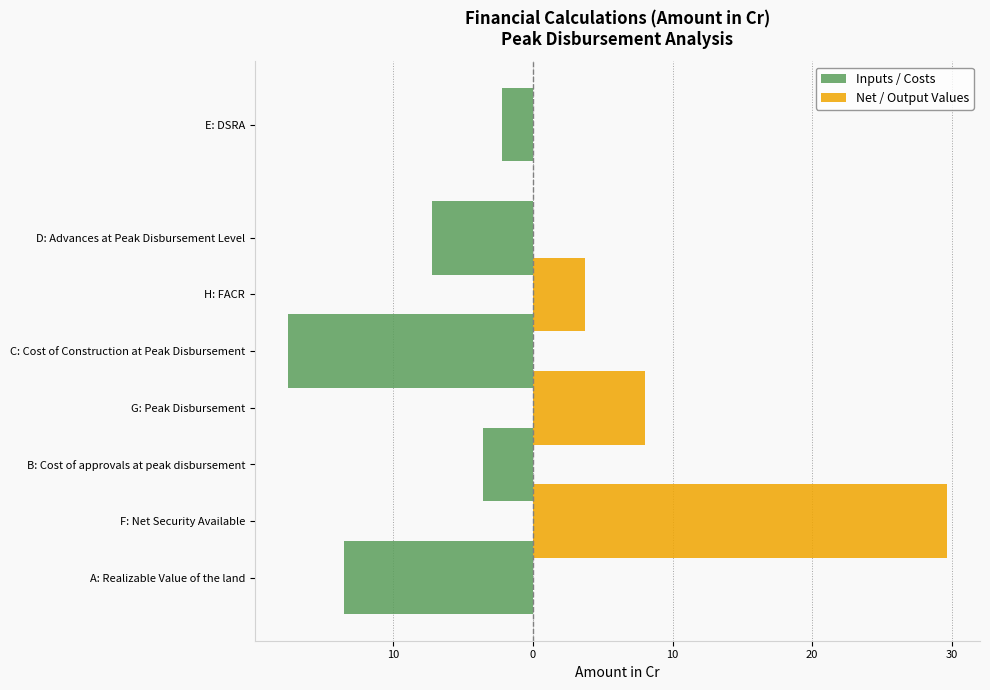

What is the maximum value shown in the chart?

29.7